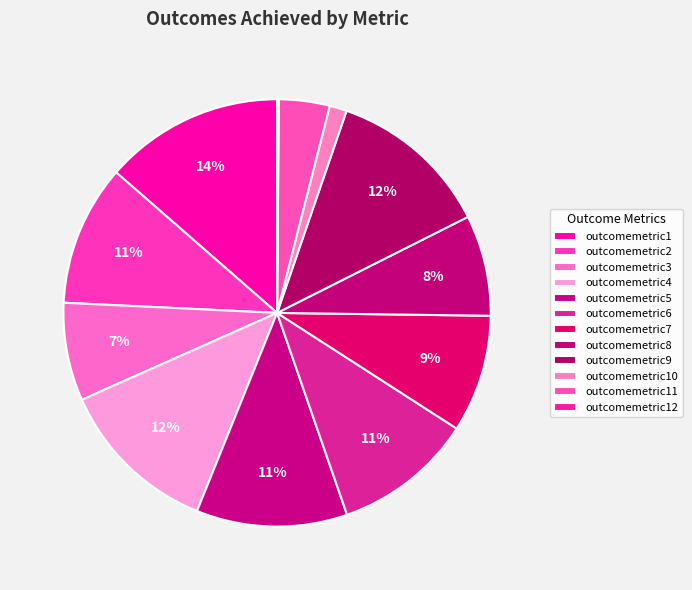

Between outcomemetric11 and outcomemetric6, which is larger?

outcomemetric6